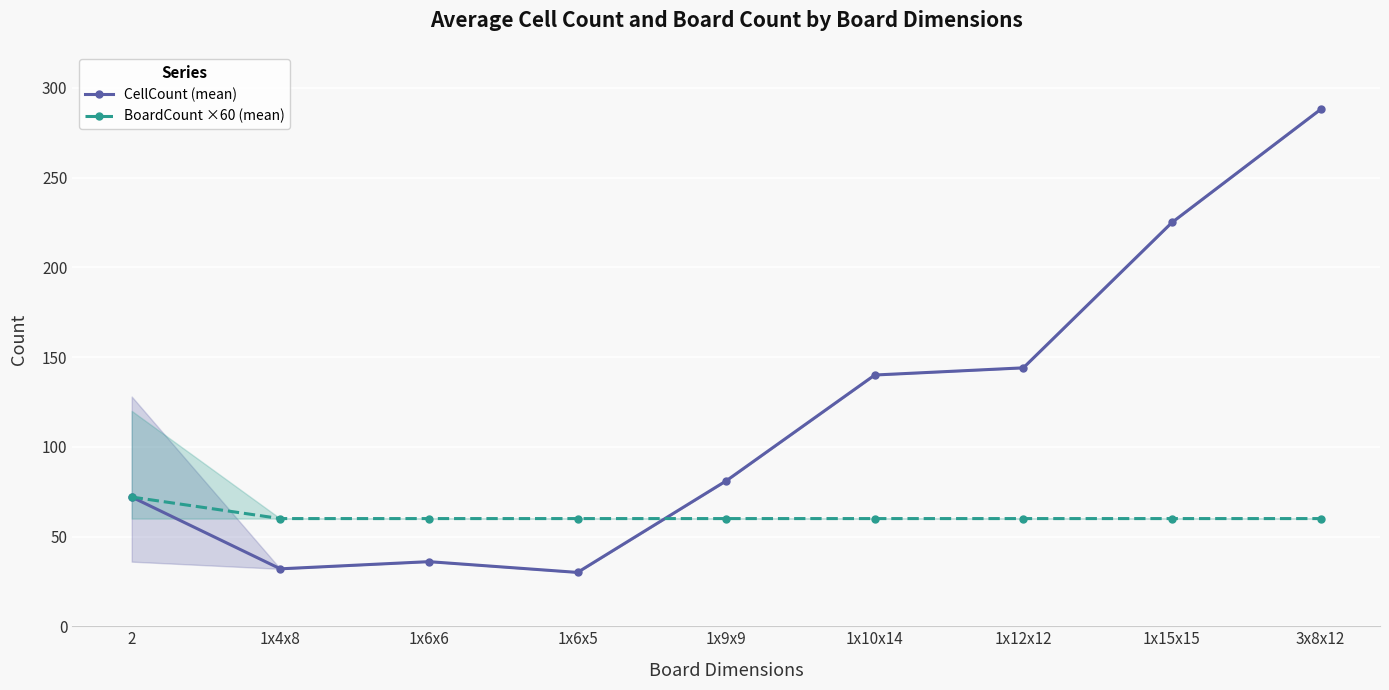

True or false: CellCount (mean) has a value of 144 at 1x12x12.

True